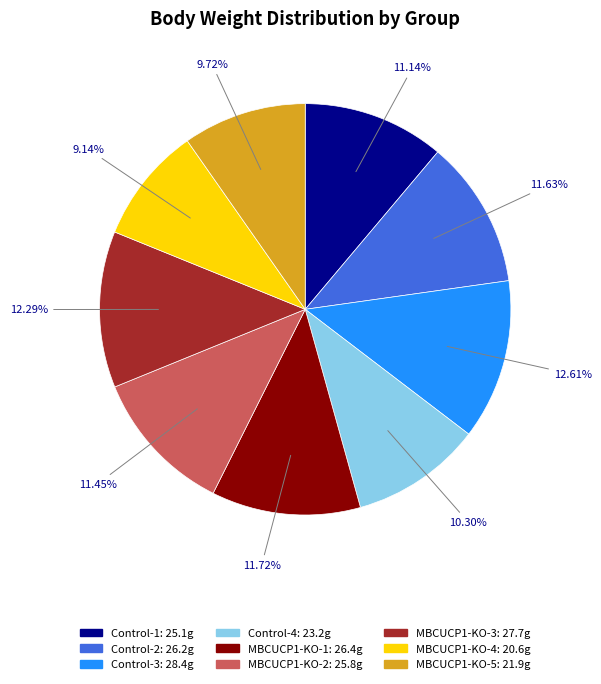

How many slices are in this pie chart?

9